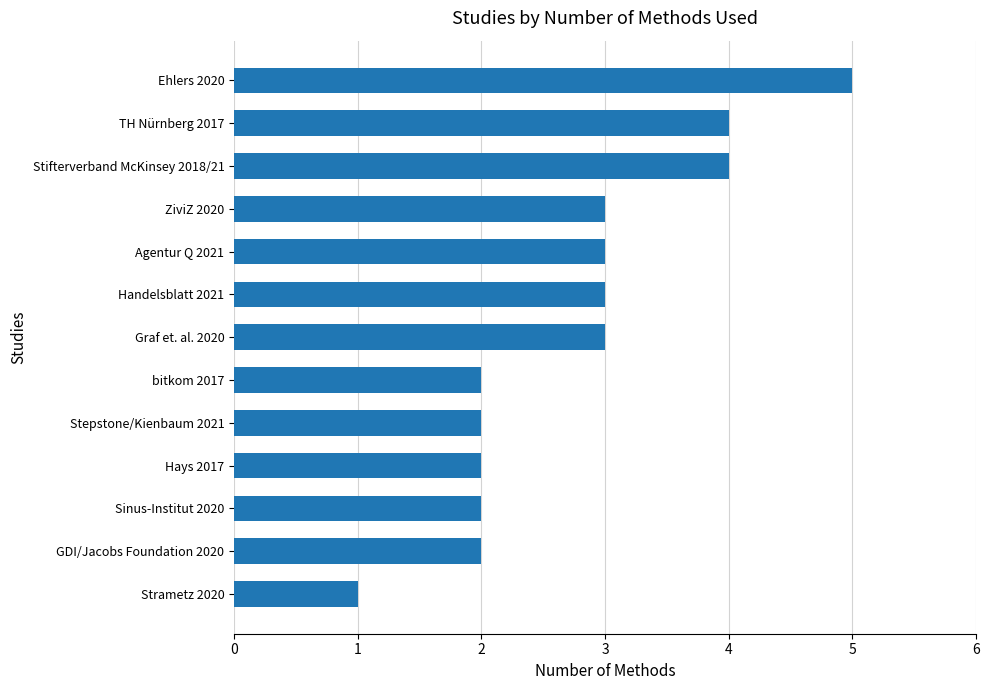

What is the change in value from Strametz 2020 to ZiviZ 2020?

+2